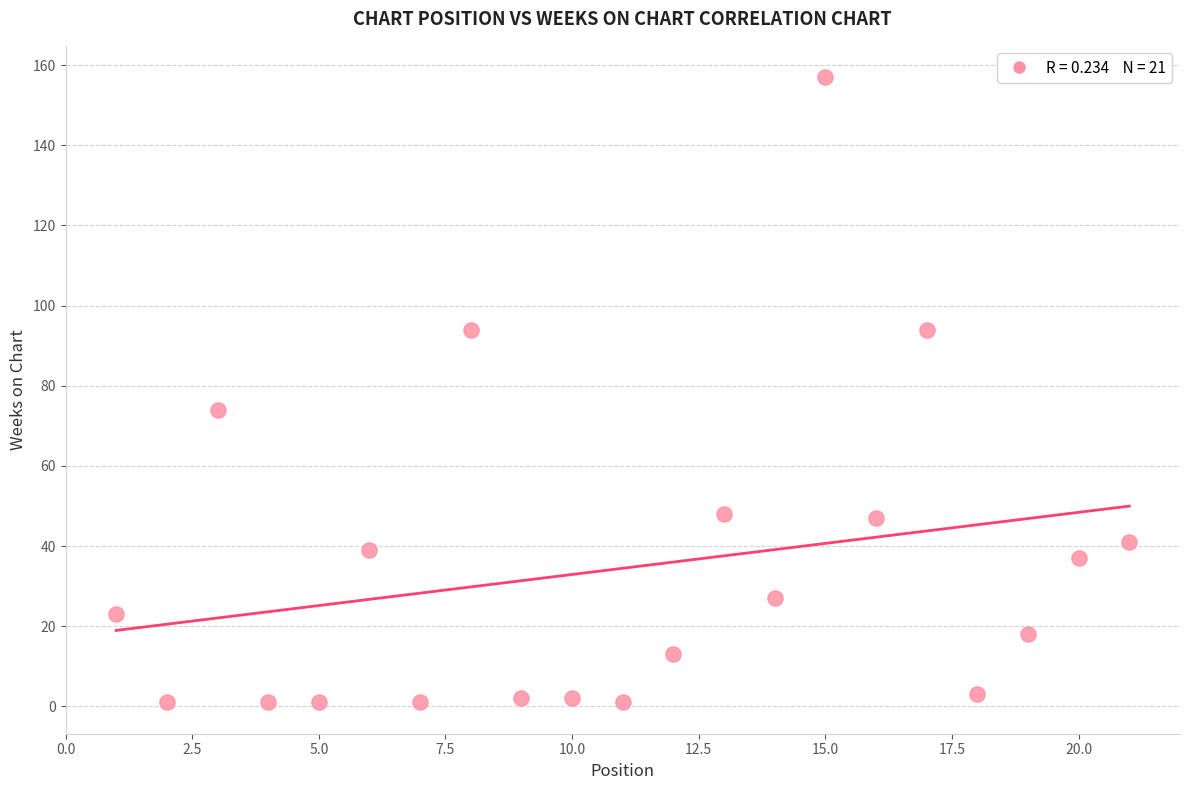

What Y value in the scatter plot is closest to 79?

74